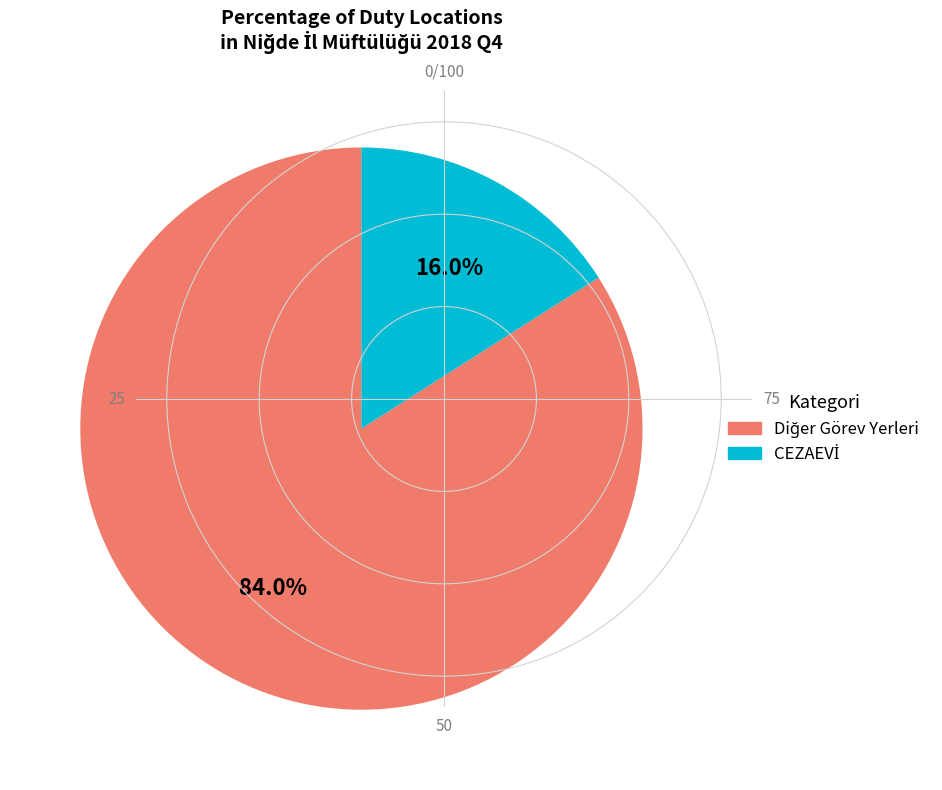

Does any single category account for the majority?

Yes